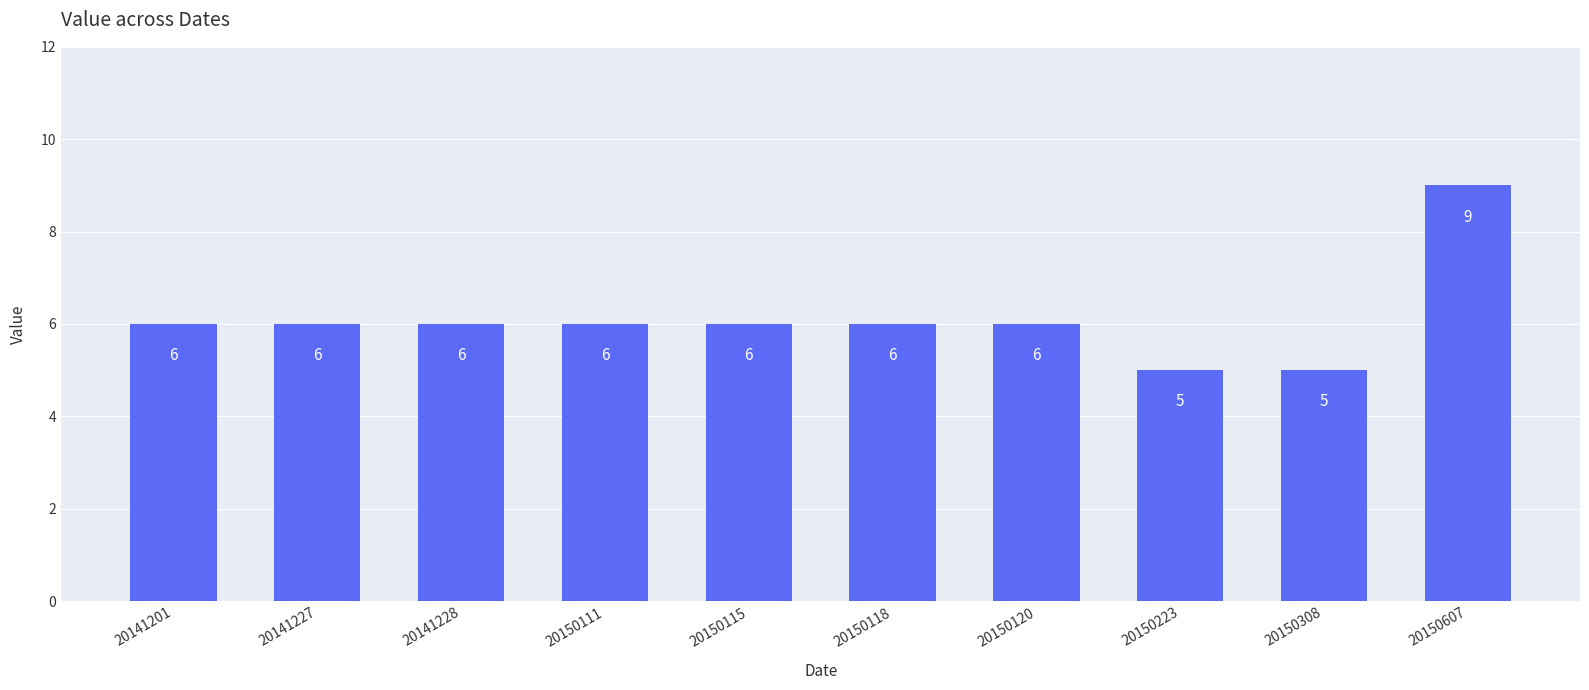

What is the change in value from 20141201 to 20150308?

-1